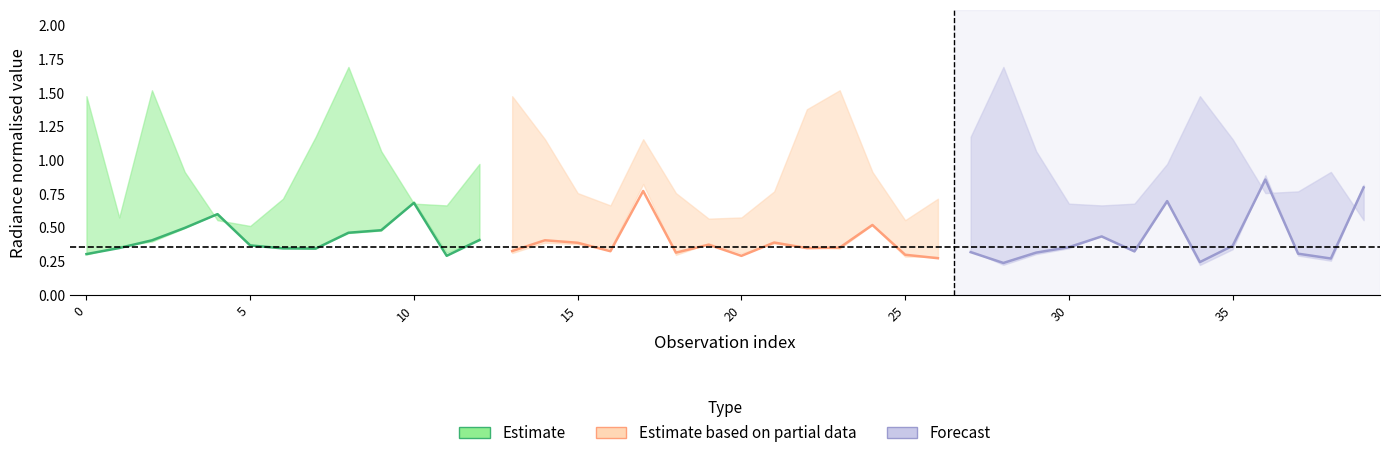

Which category has the highest value in the rade9_aggzone_norm series?

36